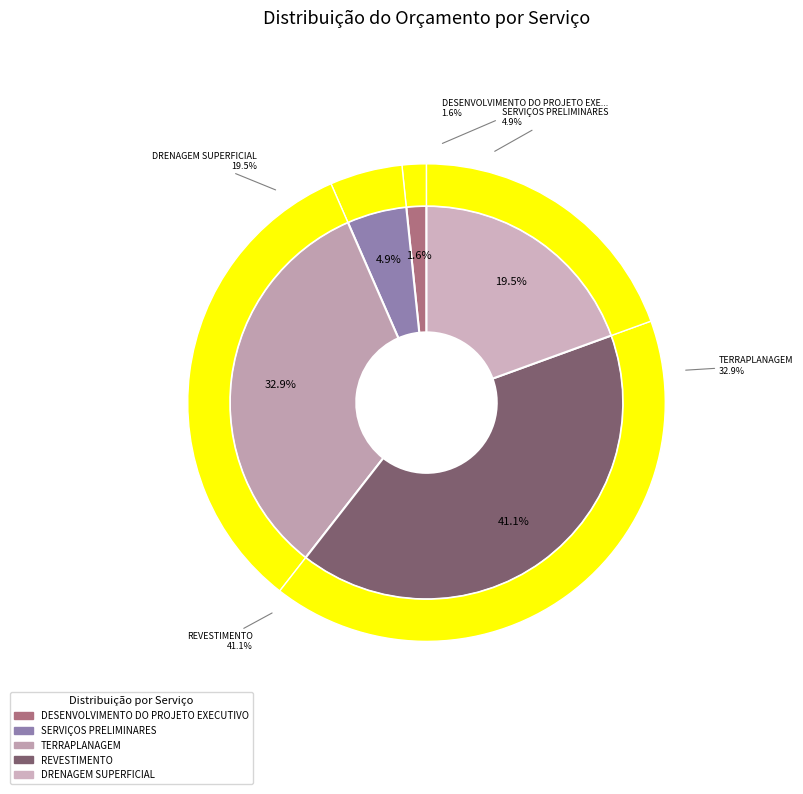

Is it true that REVESTIMENTO is 41% of the pie?

True